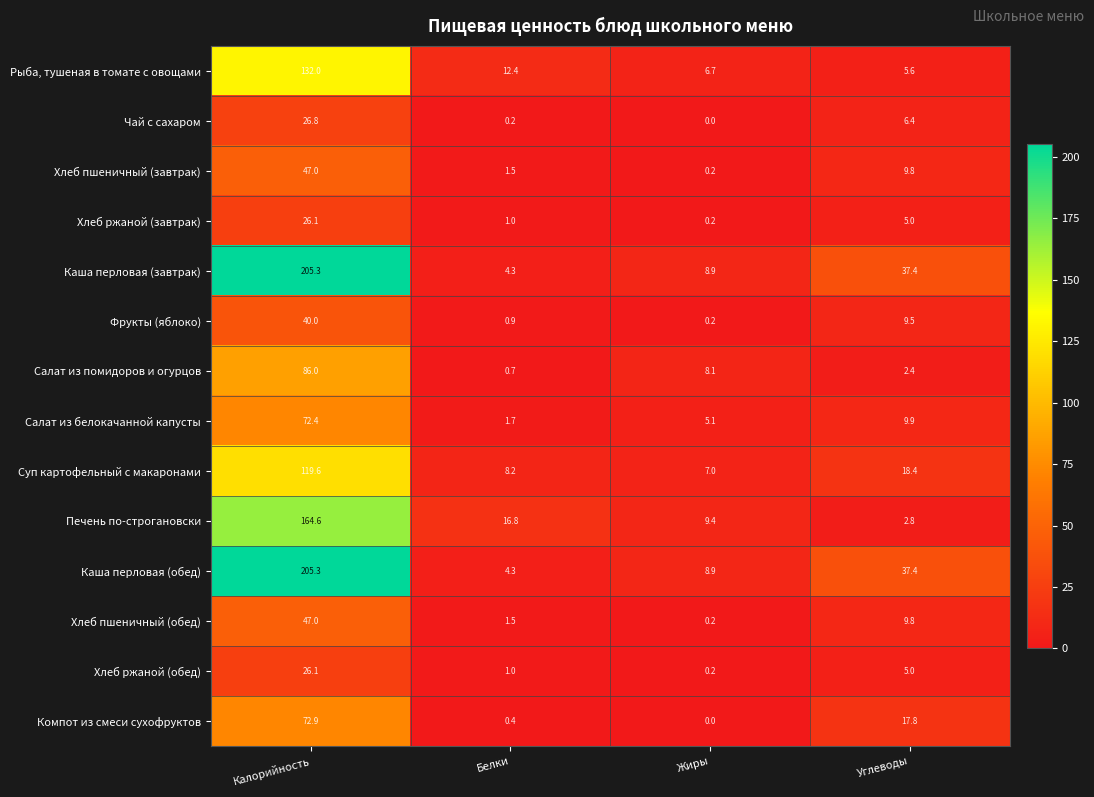

What is the approximate value of Салат из белокачанной капусты at Углеводы?

9.9